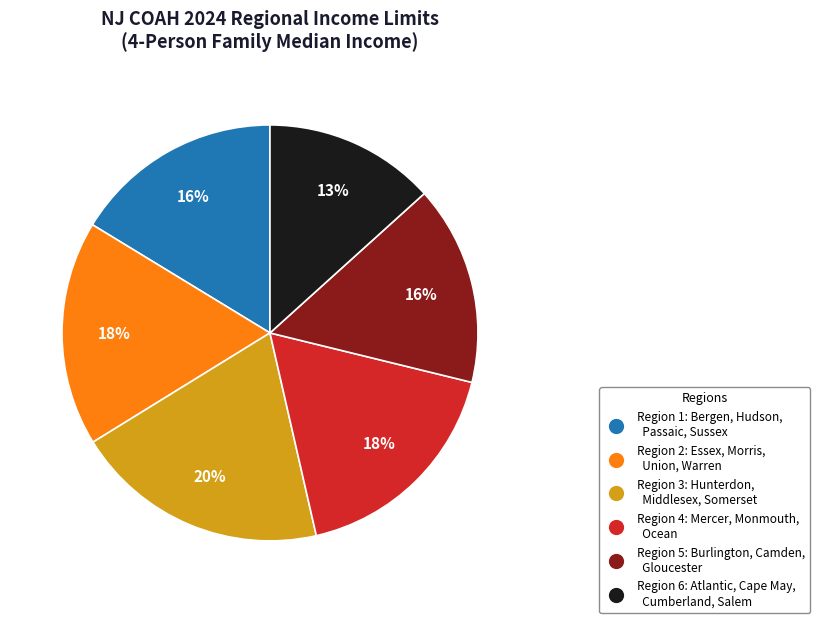

Is there a majority slice in this chart?

No